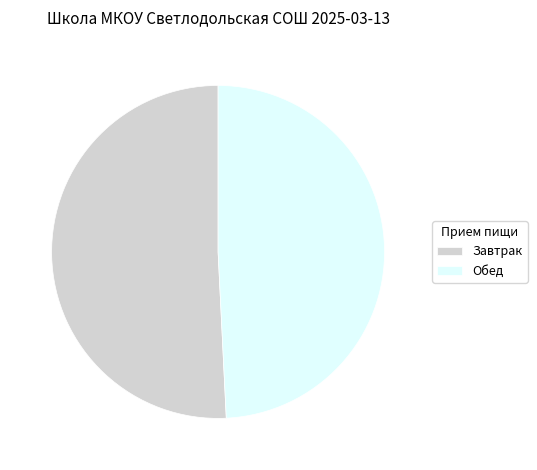

What is the majority slice?

Завтрак